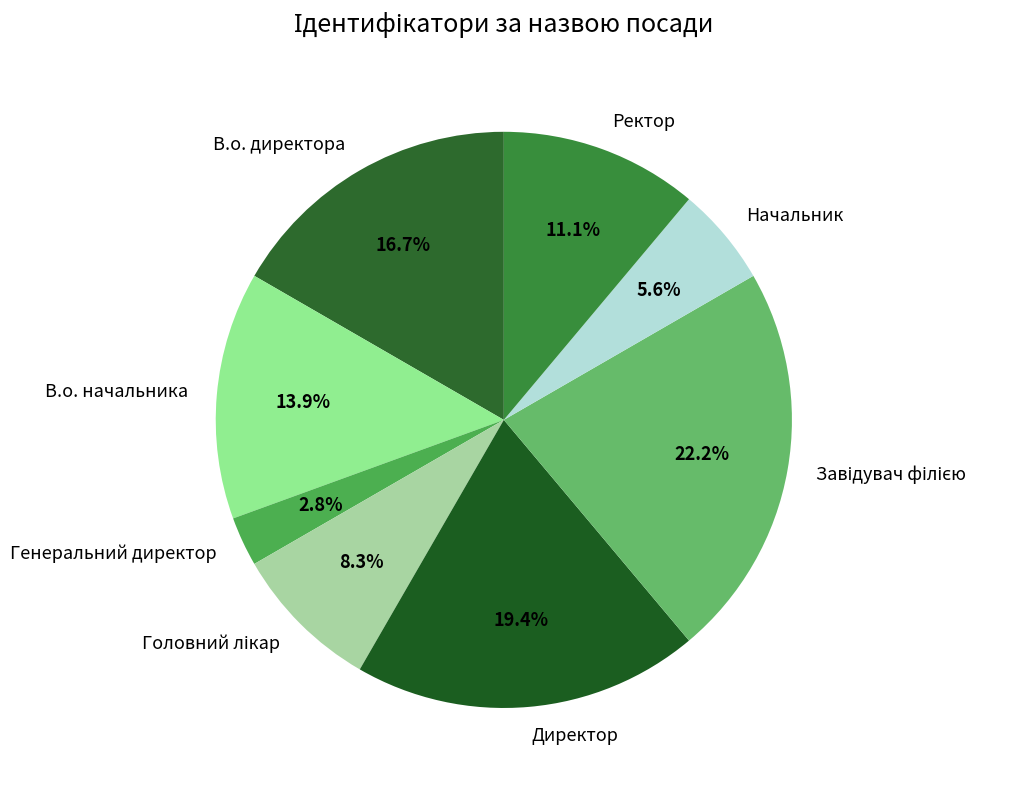

What is the smallest slice in the pie chart?

Генеральний директор